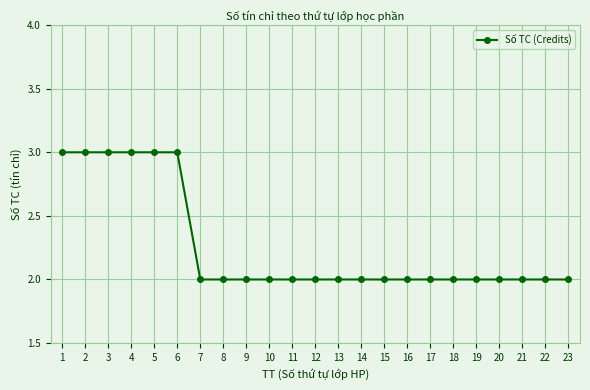

What is the maximum value shown in the chart?

3